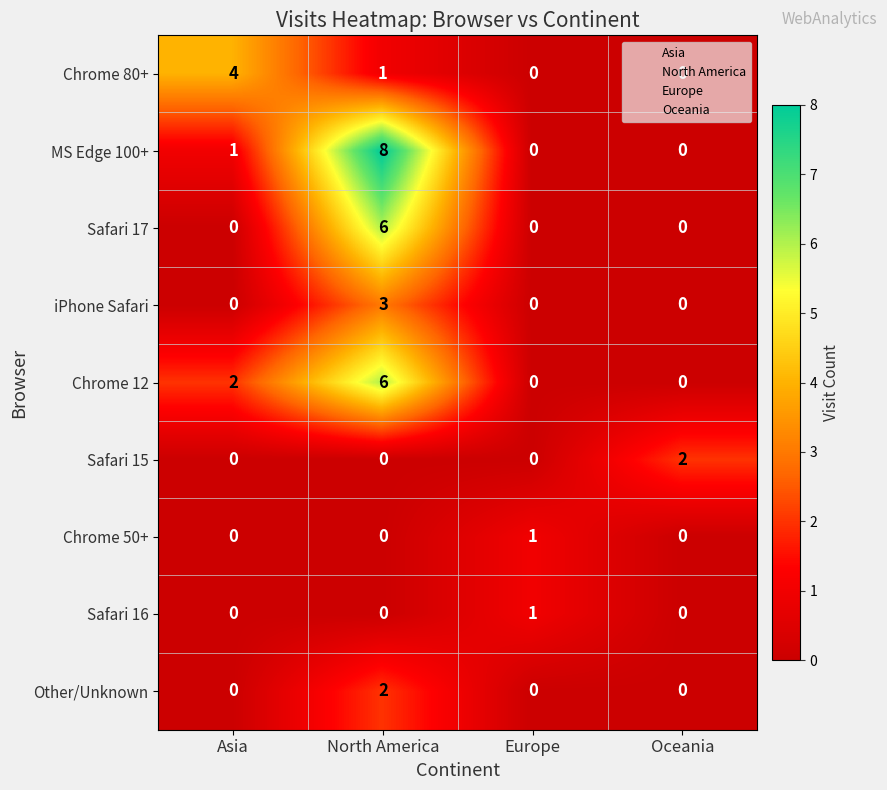

Where is Chrome 80+ nearest to the value 2?

North America